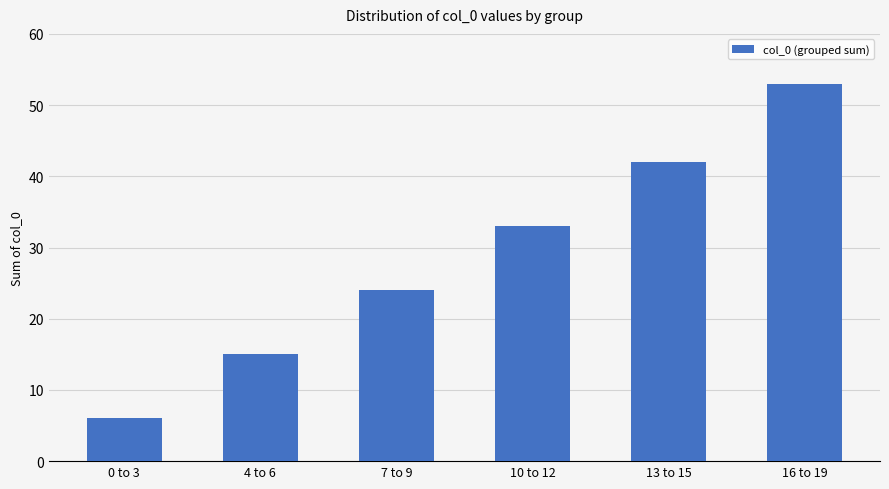

True or false: the data shows 9 at 0 to 3.

False